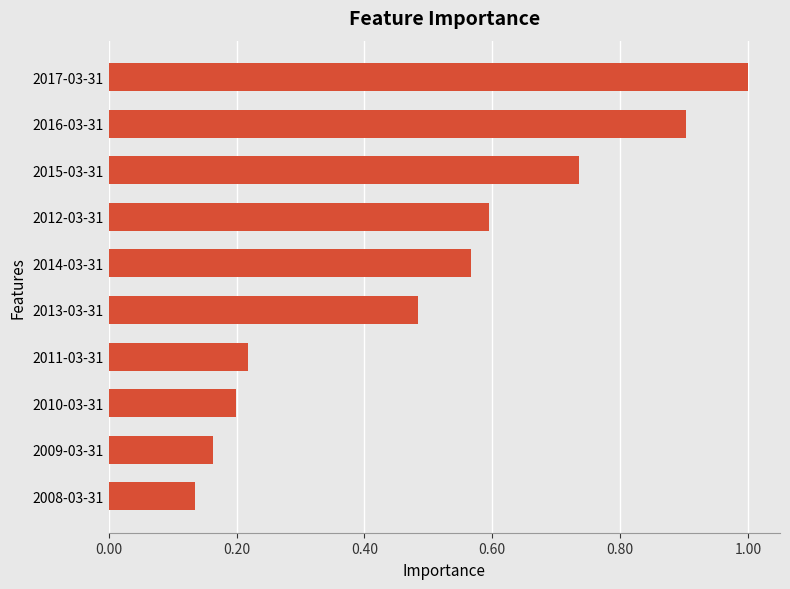

Does the chart contain any negative values?

No